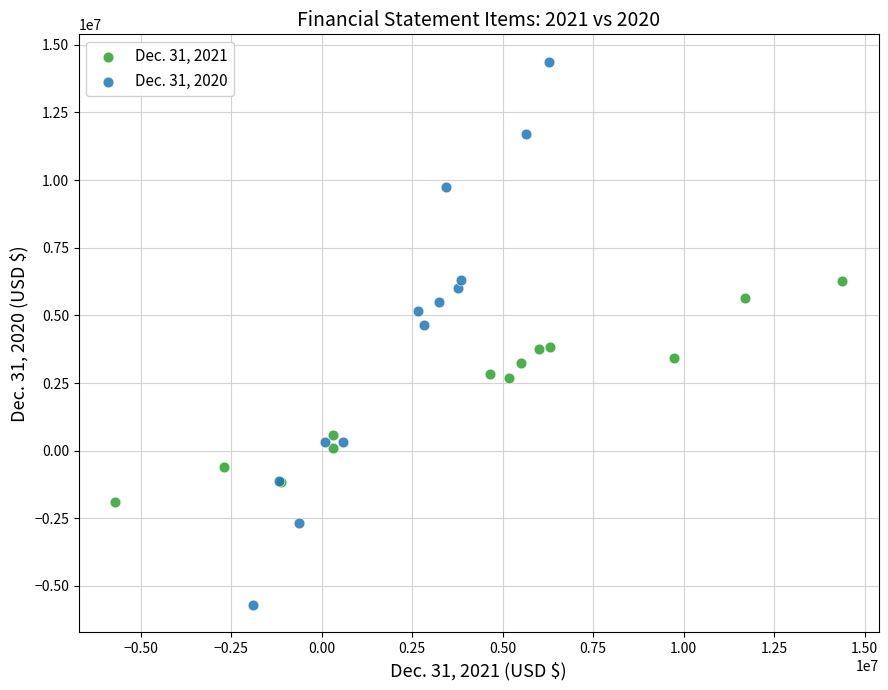

Which series contains the lowest Y value?

Dec. 31, 2020